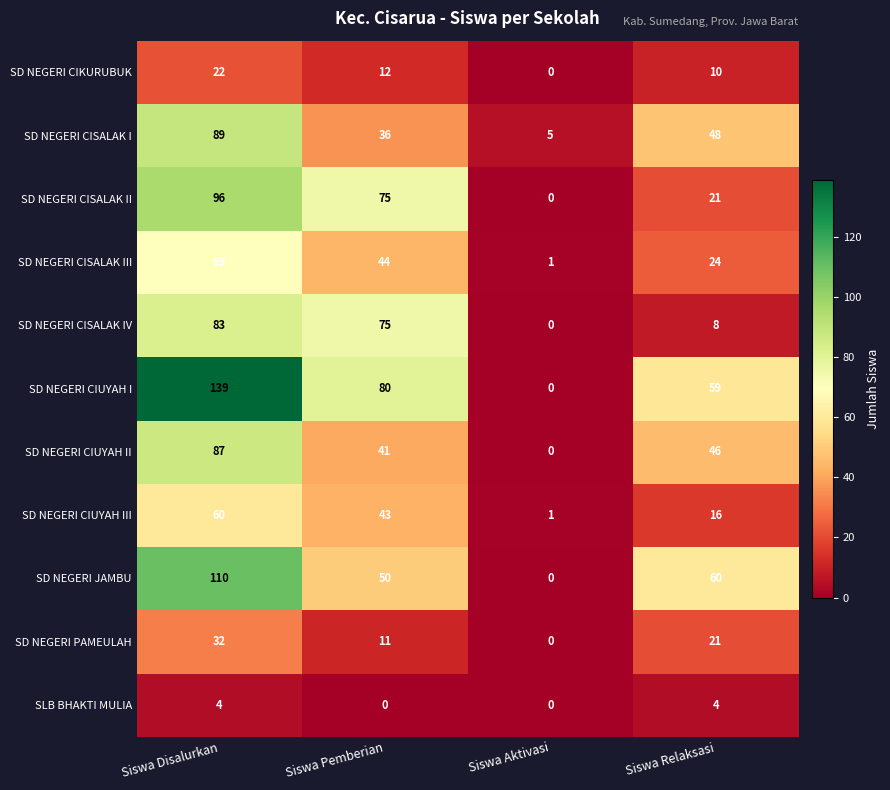

The value of SD NEGERI CISALAK I at Siswa Disalurkan is 89. True or false?

True